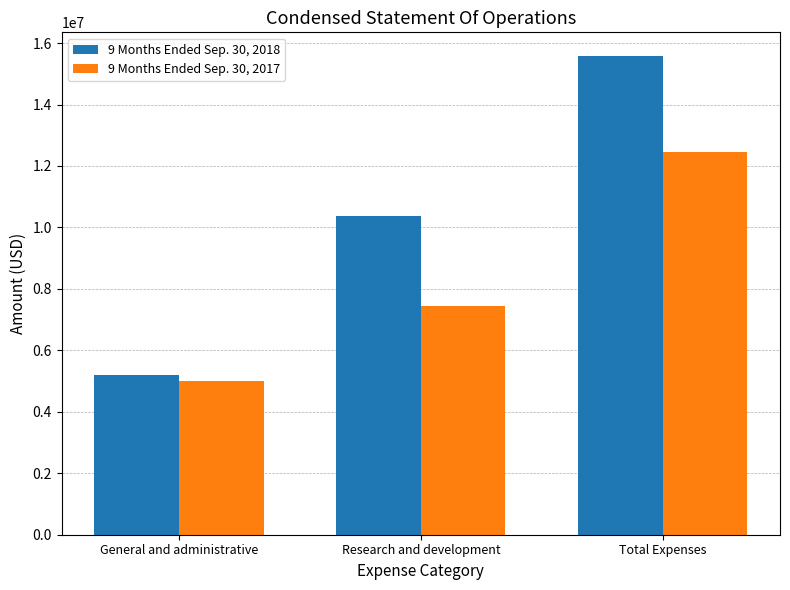

How many bars are there in total?

6